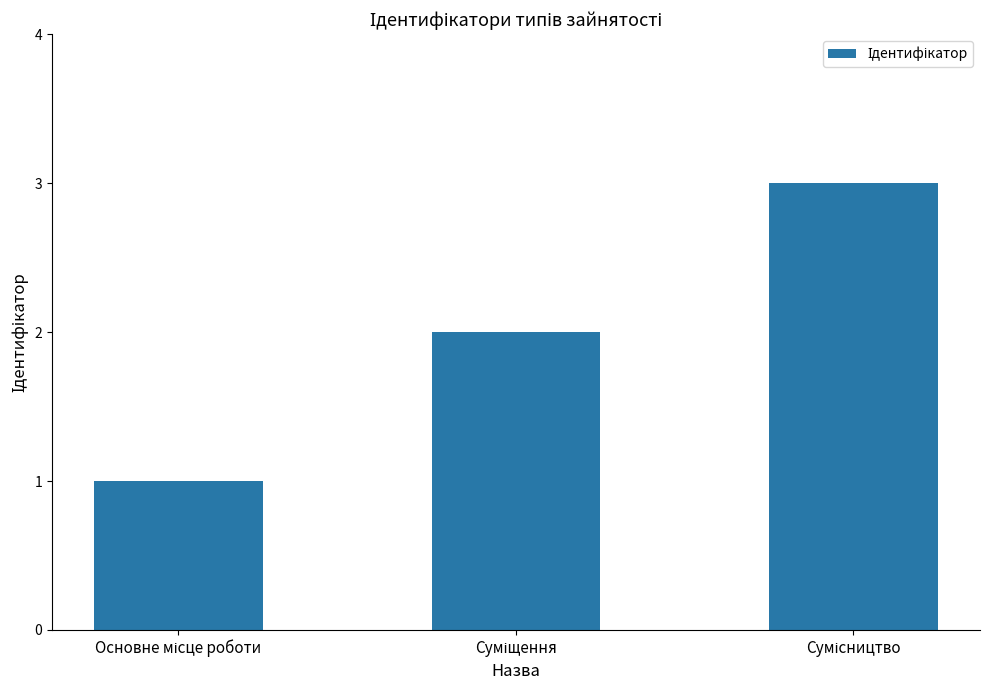

What is the sum of all values?

6